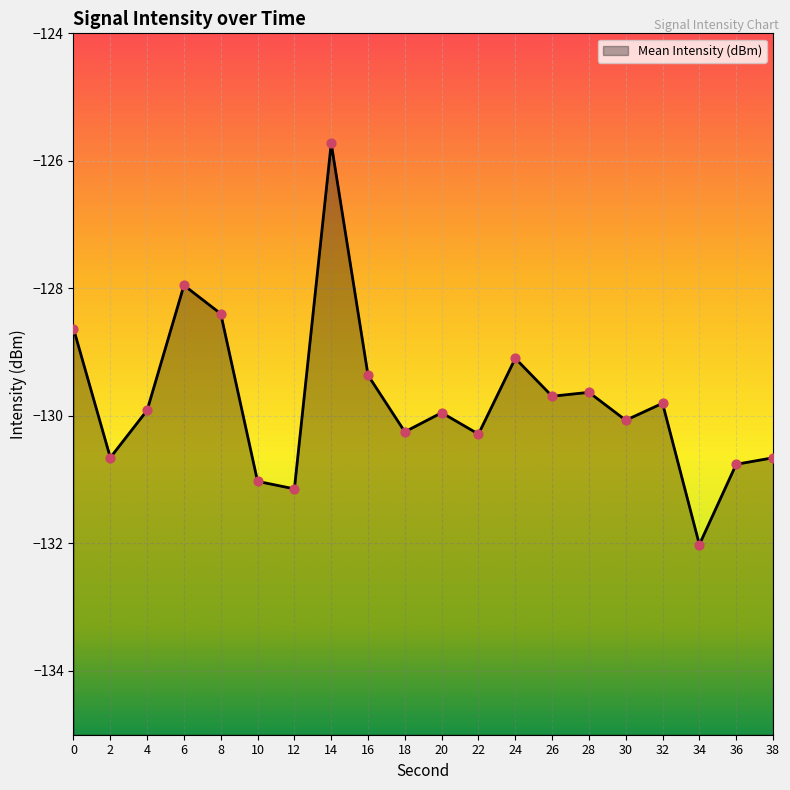

What is the change in value from 2 to 34?

-1.4